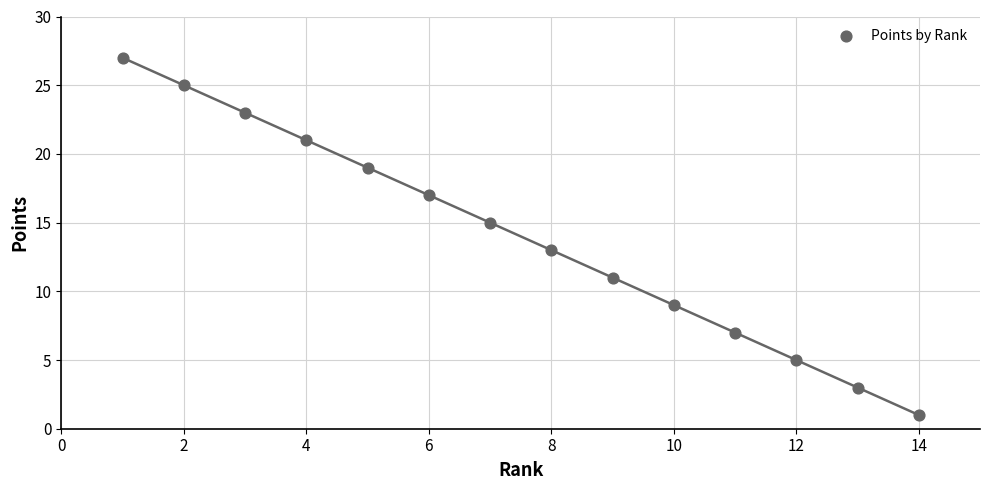

What is the range of X values (max minus min)?

13